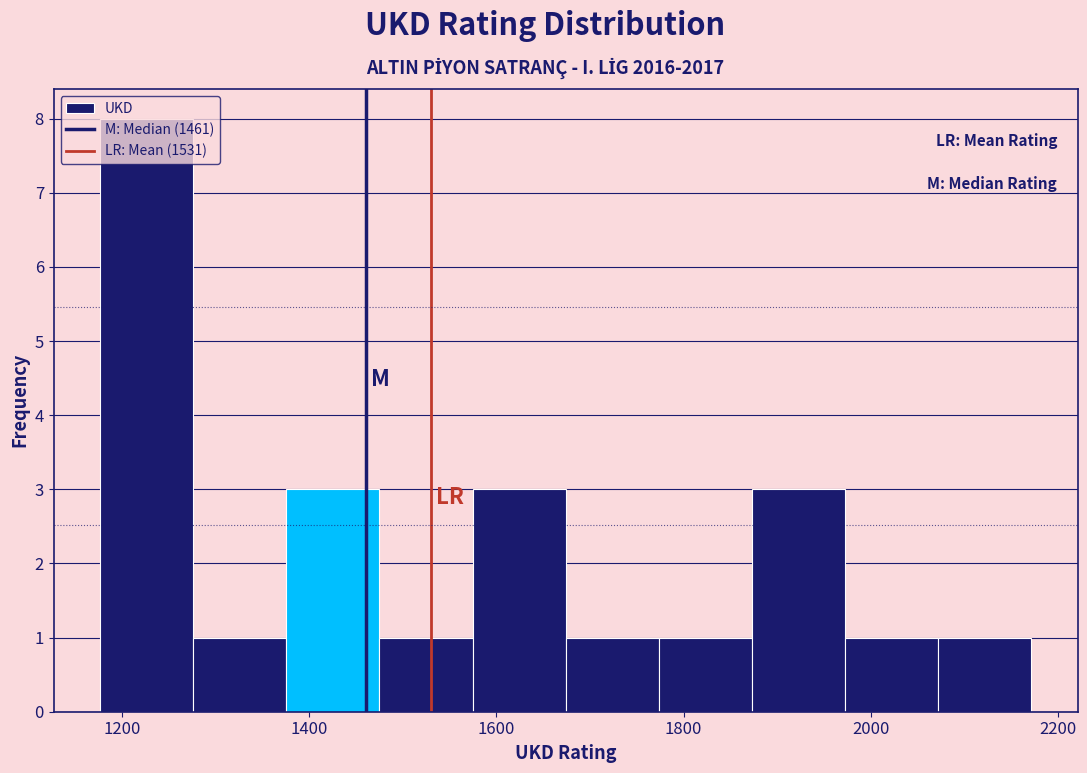

Reading left to right, transcribe this chart: for each bar, give the range it covers on the x-axis and its height. Neither the bar edges nor the heights are printed on the chart, so give them approximately, as read against the axes.

1180 to 1280: 8
1280 to 1380: 1
1380 to 1480: 3
1480 to 1580: 1
1580 to 1680: 3
1680 to 1780: 1
1780 to 1880: 1
1880 to 1980: 3
1980 to 2080: 1
2080 to 2180: 1